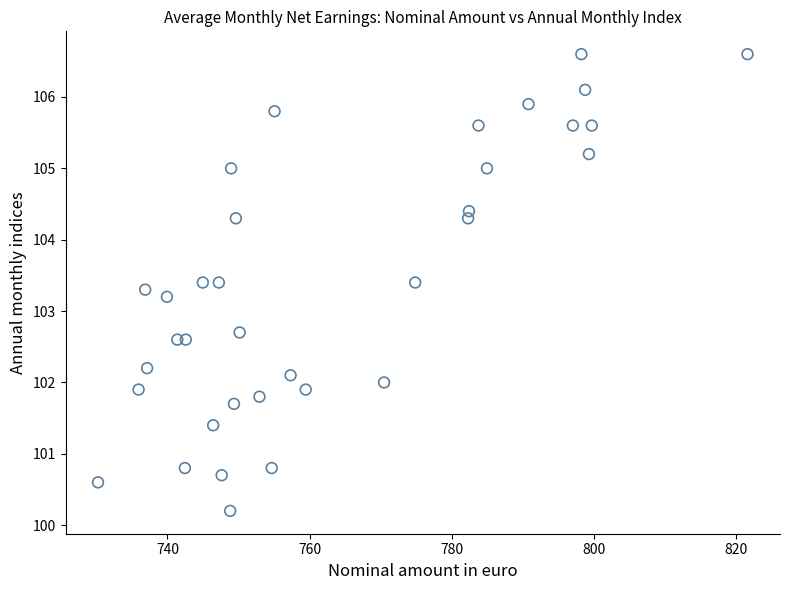

What Y value in the scatter plot is closest to 103?

103.2